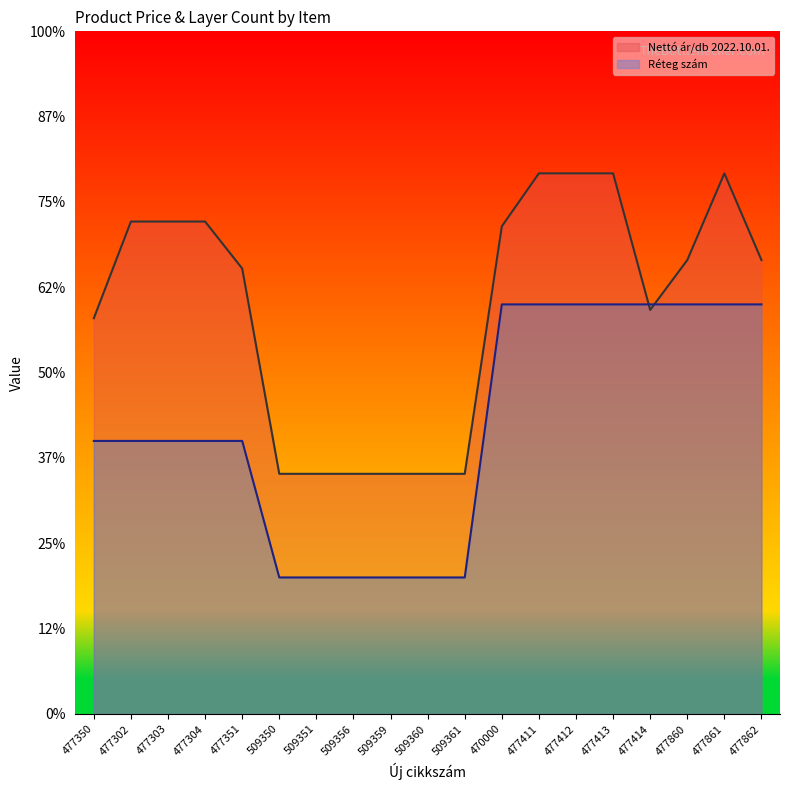

Rank the series by their average value, from highest to lowest.

Nettó ár/db 2022.10.01., Réteg szám